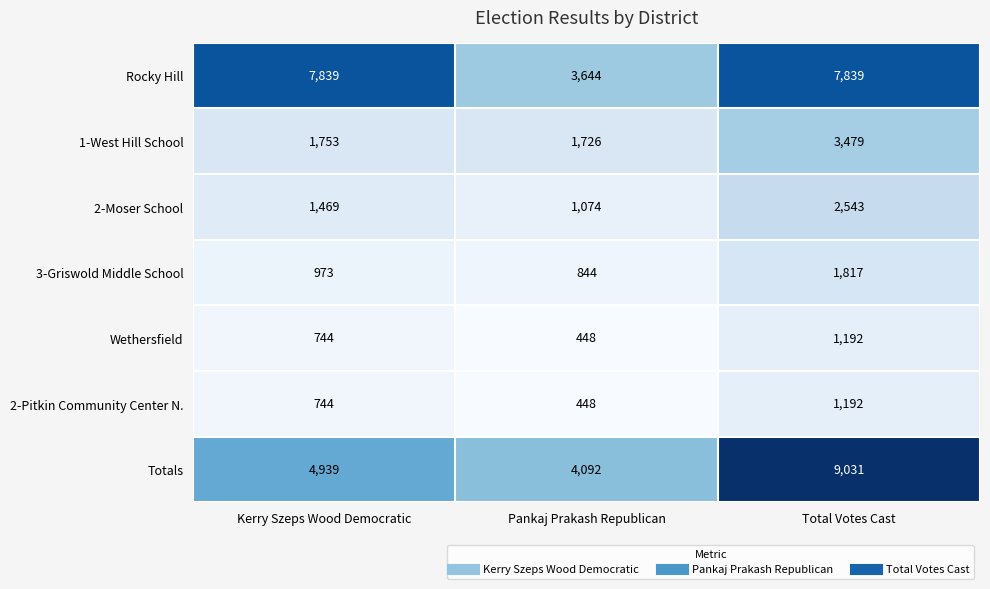

What is the approximate value of 2-Moser School at Total Votes Cast?

2543